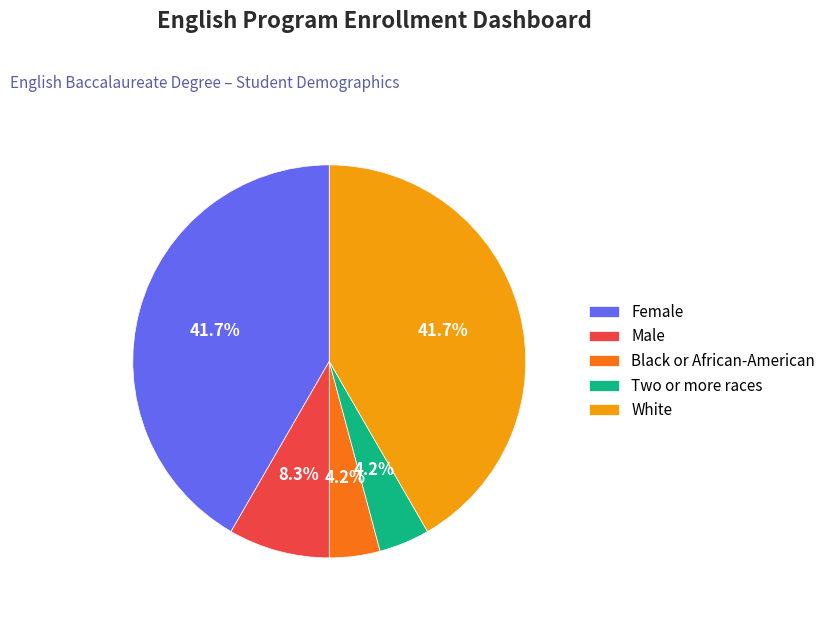

Which has a higher value, Two or more races or White?

White